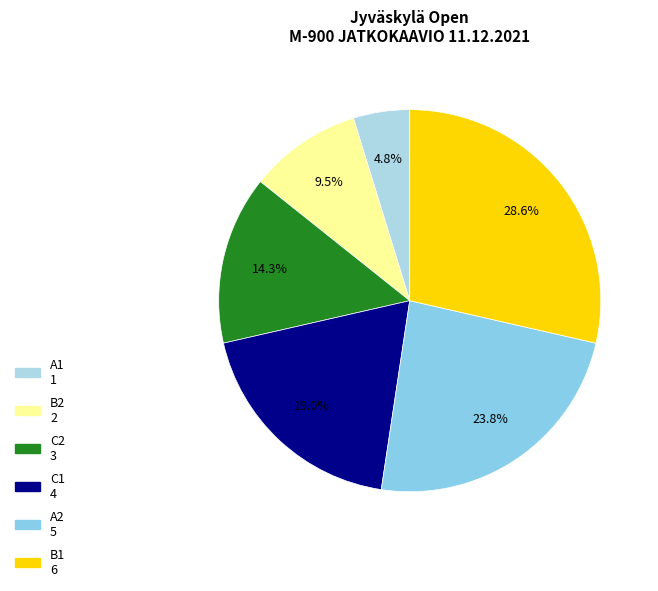

To the nearest percent, what percentage of the pie is B1?

29%